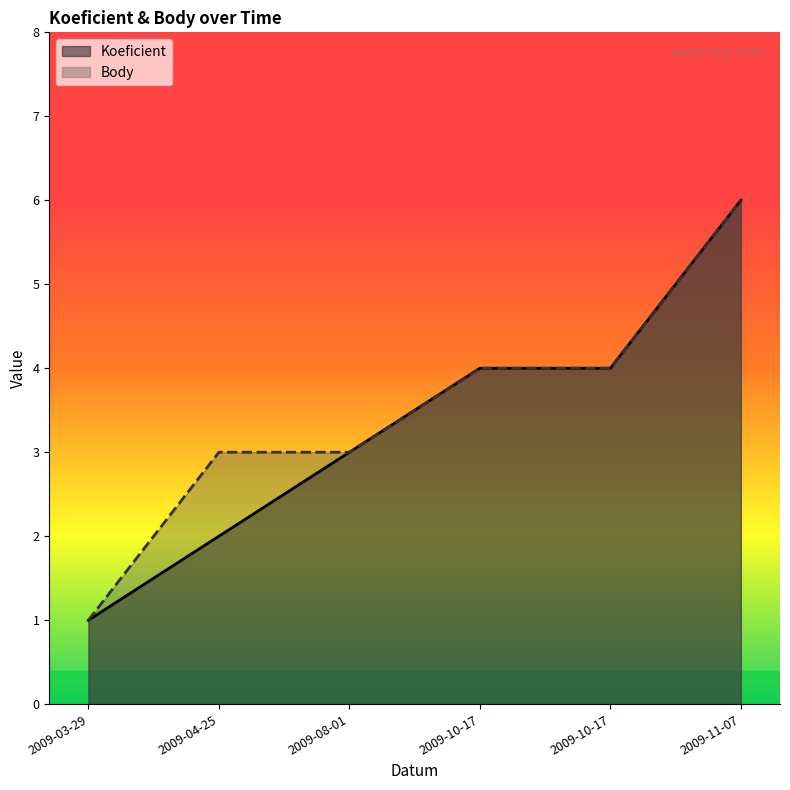

Between 2009-04-25 and 2009-10-17, which series saw the biggest shift?

Koeficient